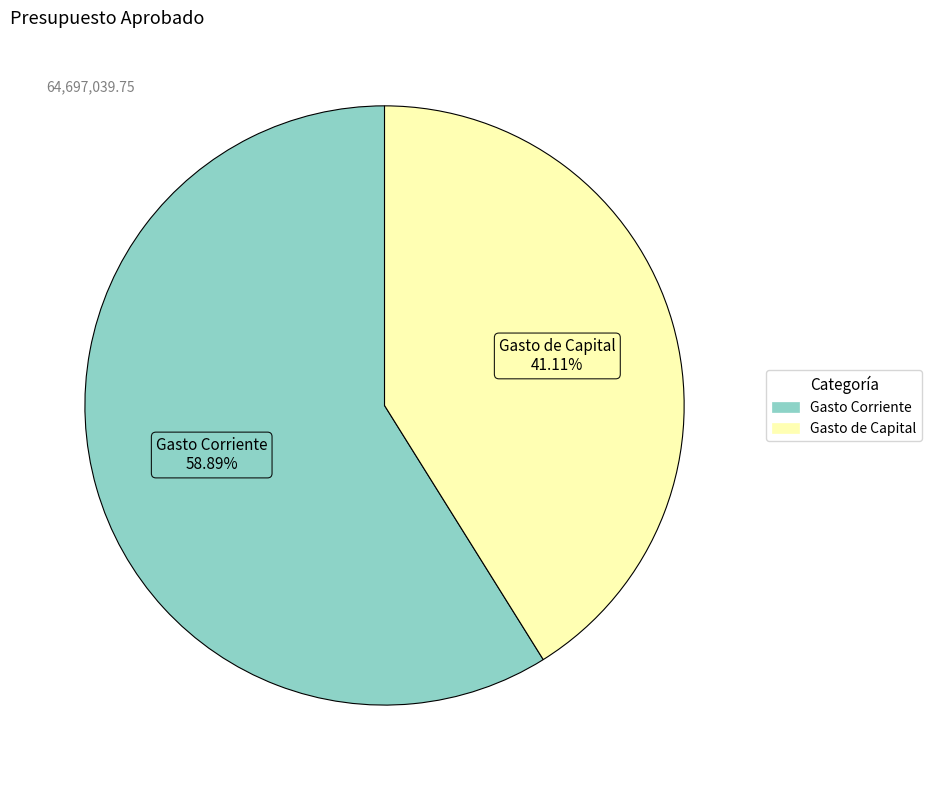

To the nearest percent, what is the difference between the Gasto Corriente and Gasto de Capital slice percentages?

18%